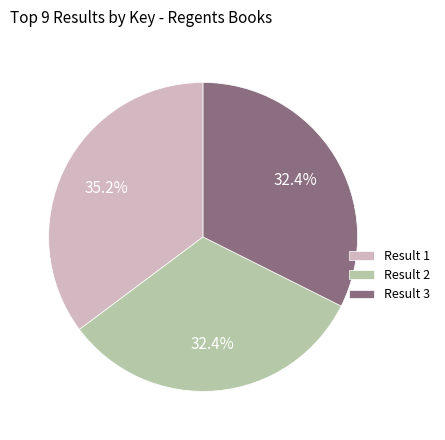

What is the ratio of the value at Result 1 to the value at Result 2?

1.1